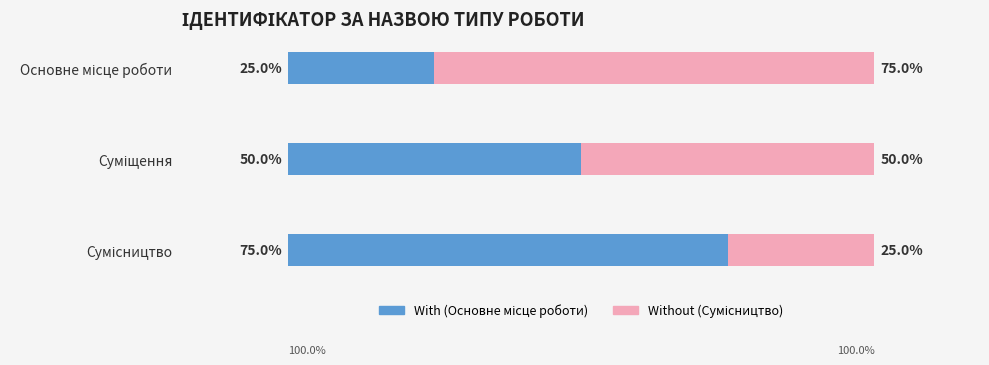

Reading left to right, list all the values displayed in this chart.

Основне/Суміщення: 25	50	75
Сумісництво: 75	50	25